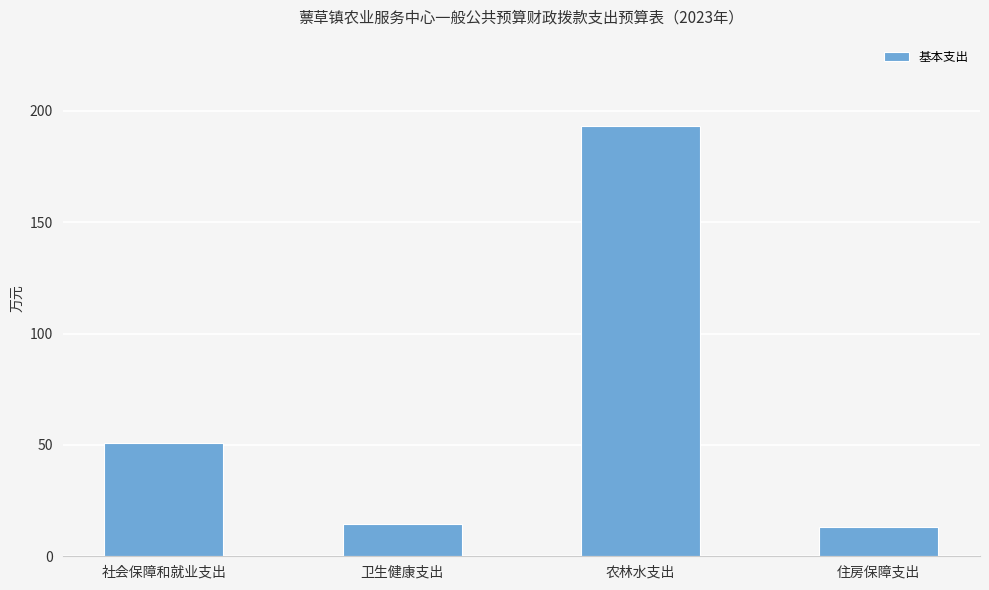

Is it true that the value at 住房保障支出 is 13.3?

True